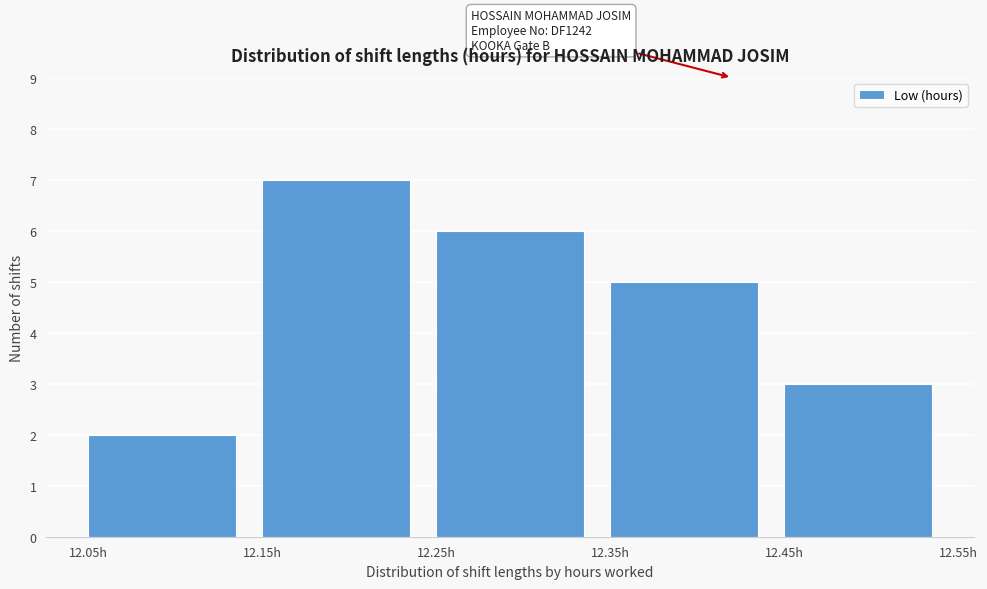

Which range on the x-axis has the tallest bar?

12.15 to 12.25